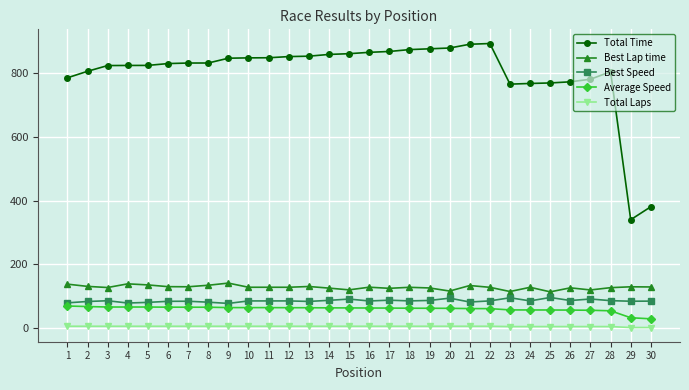

Which category has the lowest value in the Total Time series?

29